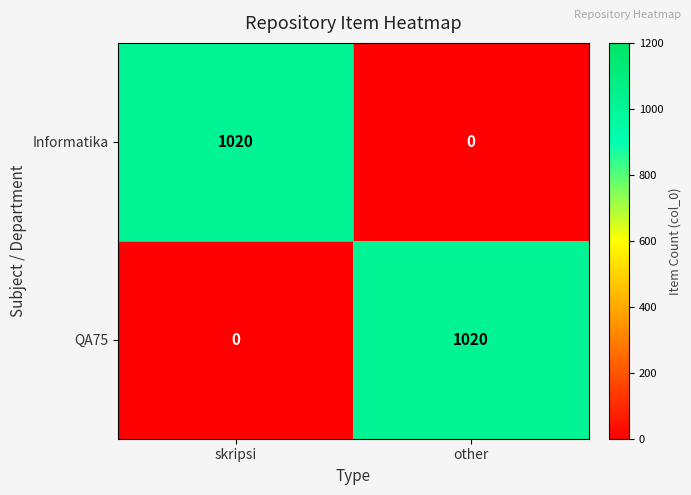

What is the total value across all series at other?

1020